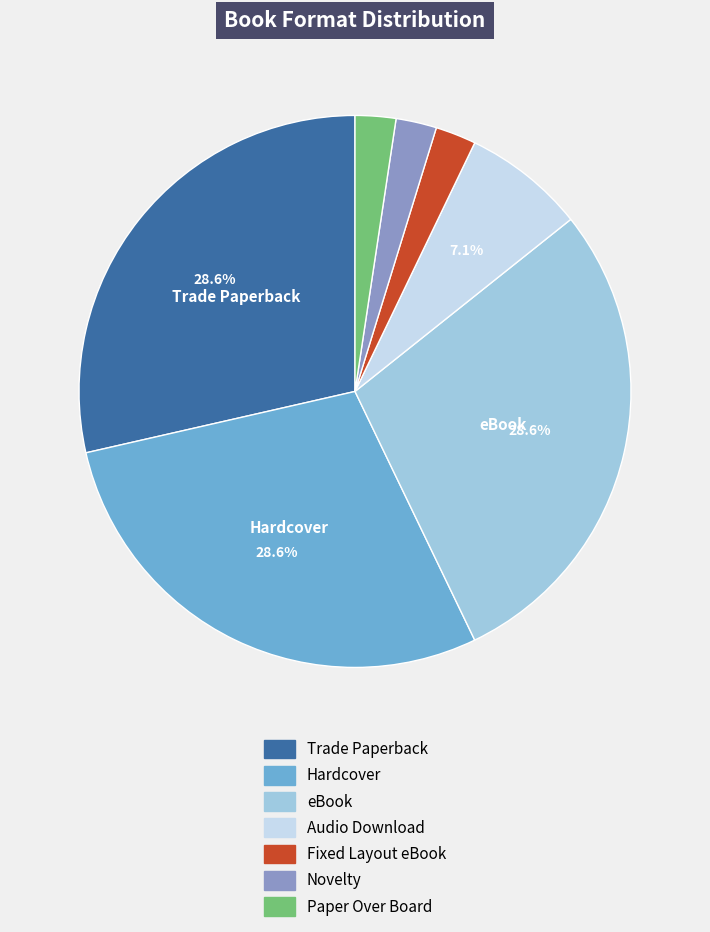

How many slices are in this pie chart?

7